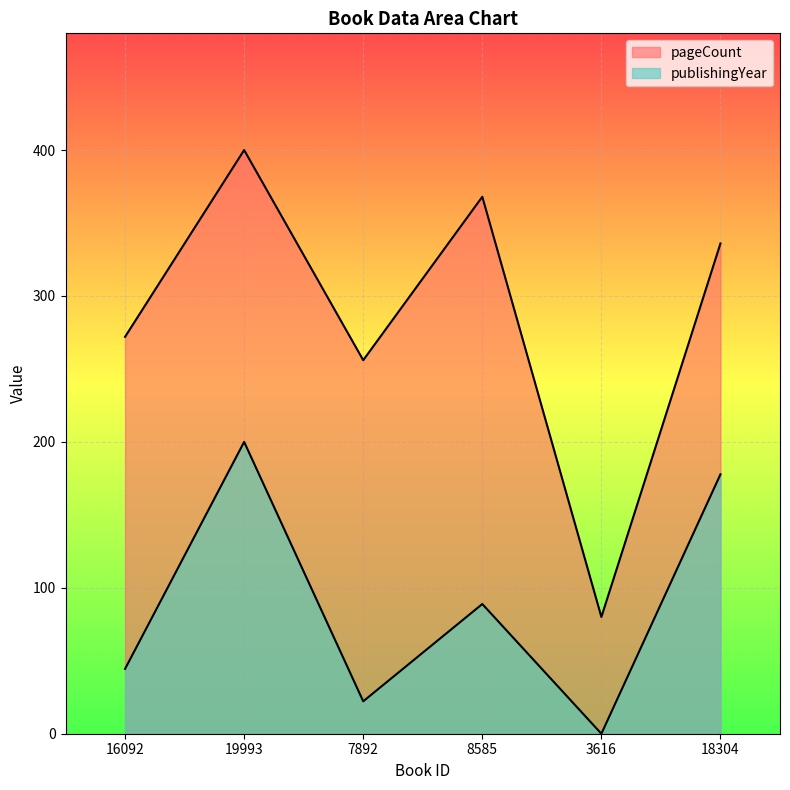

What is the difference between the pageCount values at 19993 and 3616?

320.0